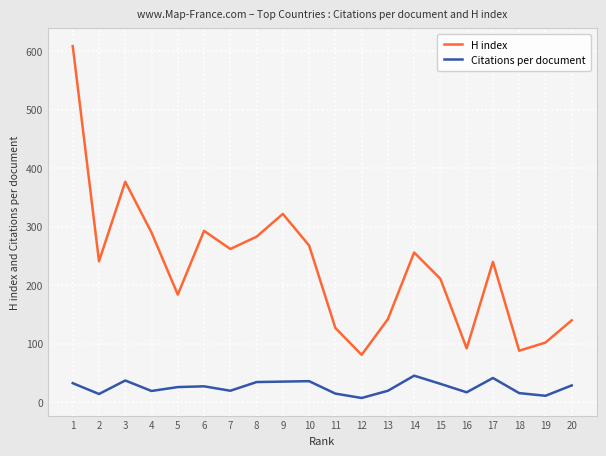

Where is H index nearest to the value 345?

9